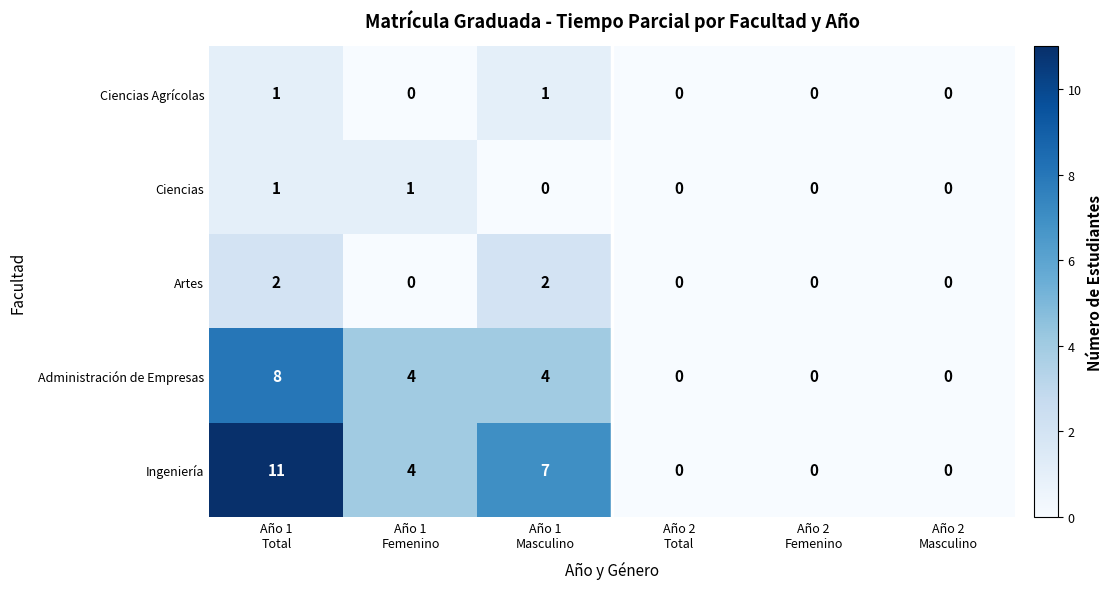

What is the sum of all Ingeniería values?

22